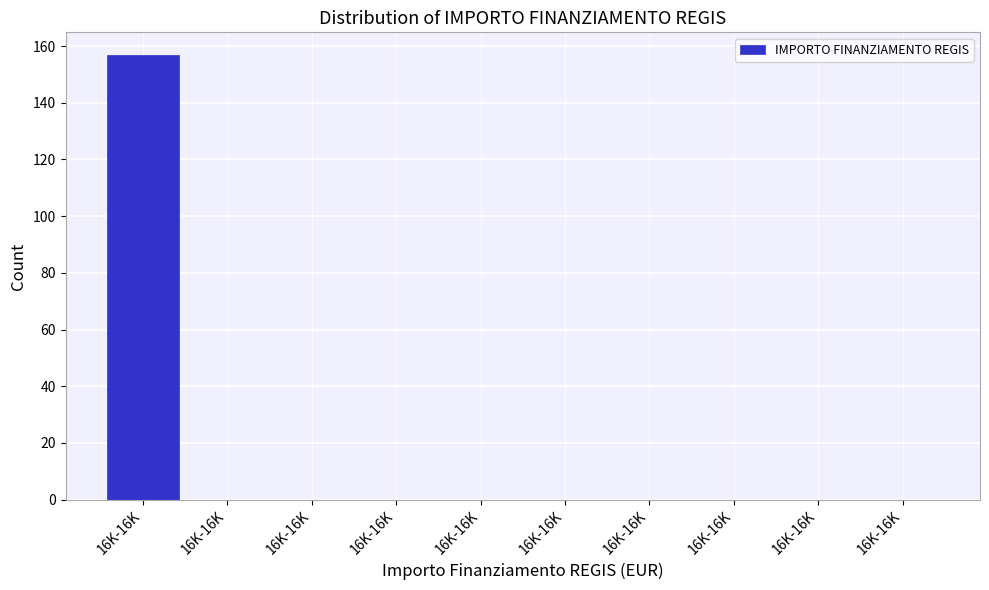

How many categories are shown in the chart?

10